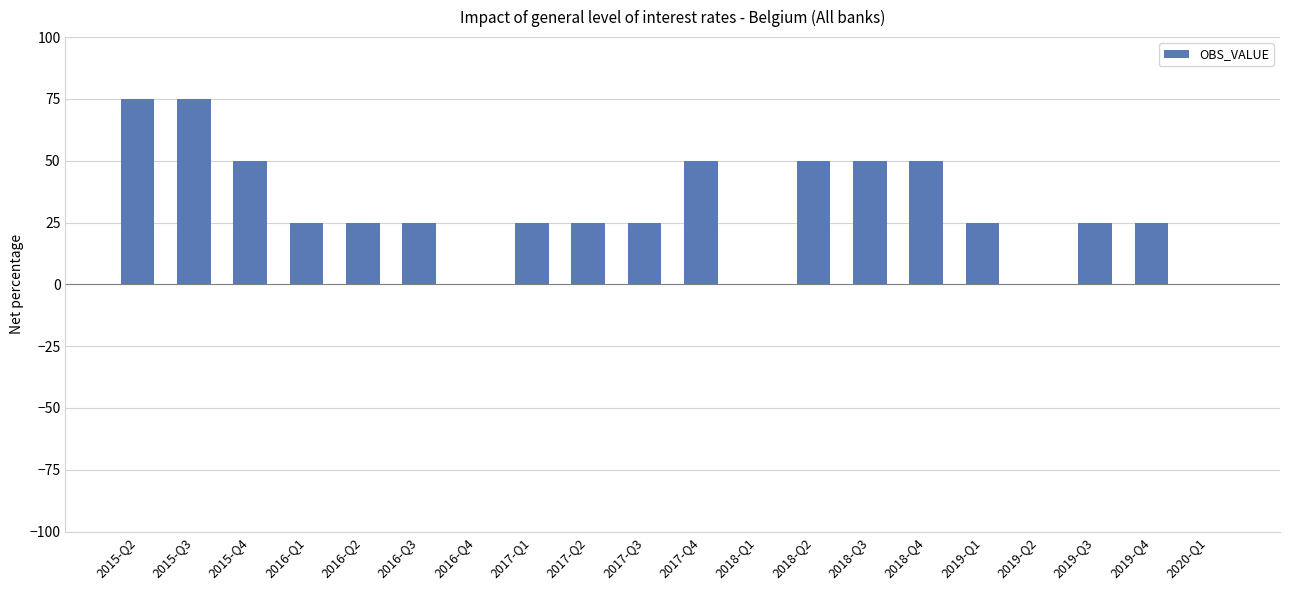

What is the maximum value shown in the chart?

75